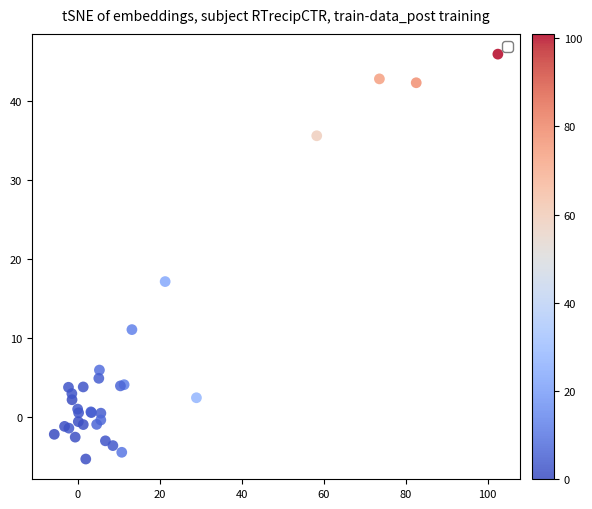

What Y value in the scatter plot is closest to 20?

17.2